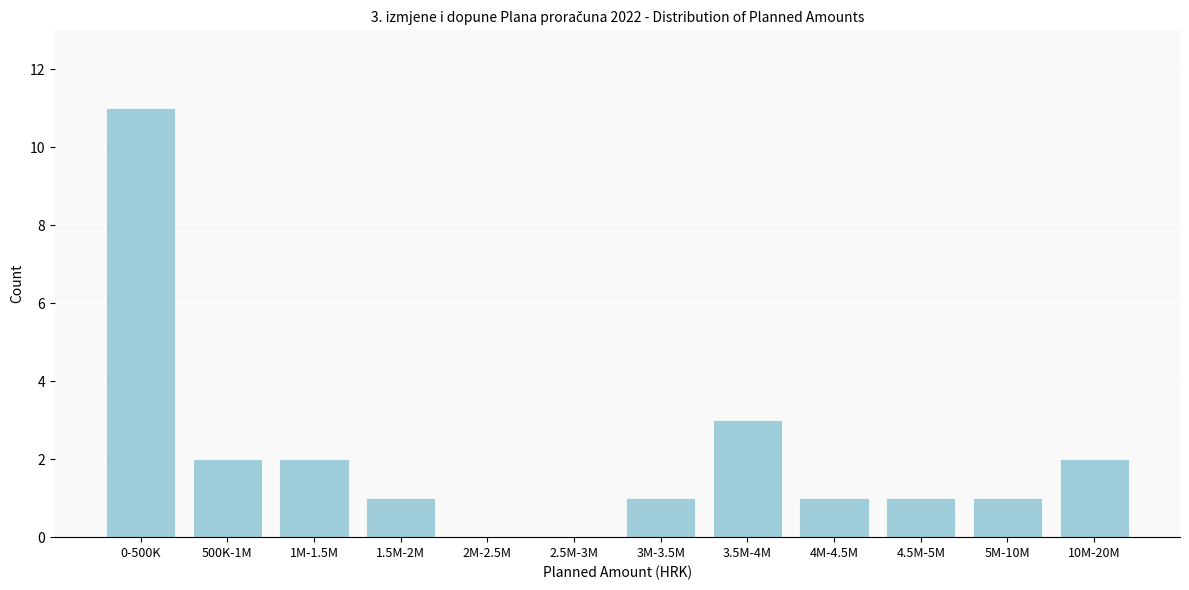

Reading left to right, extract all data points from this chart.

0-500K=11	500K-1M=2	1M-1.5M=2	1.5M-2M=1	2M-2.5M=0	2.5M-3M=0	3M-3.5M=1	3.5M-4M=3	4M-4.5M=1	4.5M-5M=1	5M-10M=1	10M-20M=2